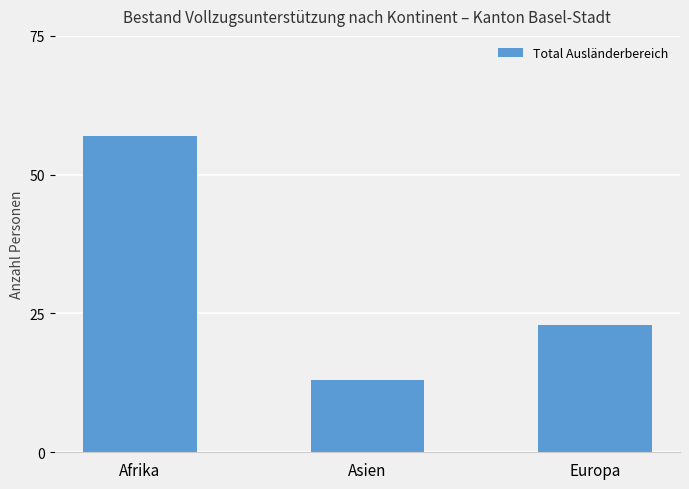

What is the label of the 3rd bar from the right?

Afrika